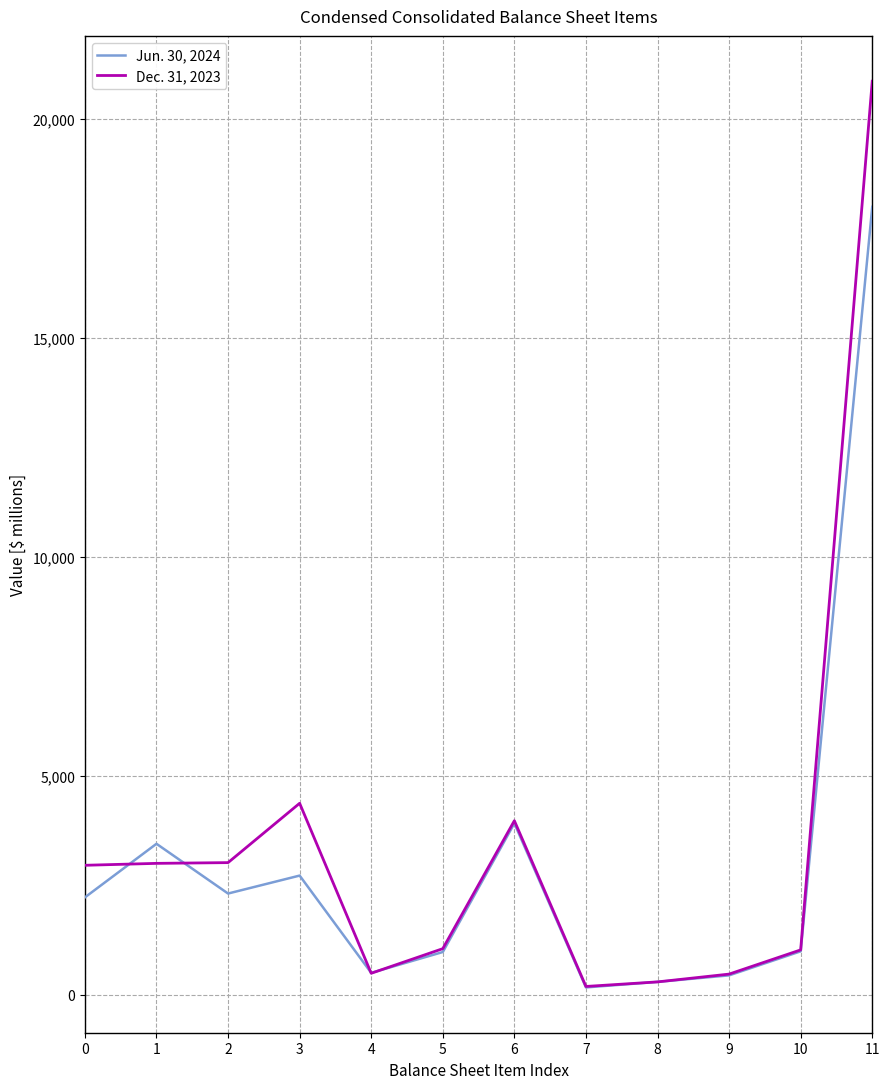

What is the difference between the Dec. 31, 2023 values at 10 and 9?

553